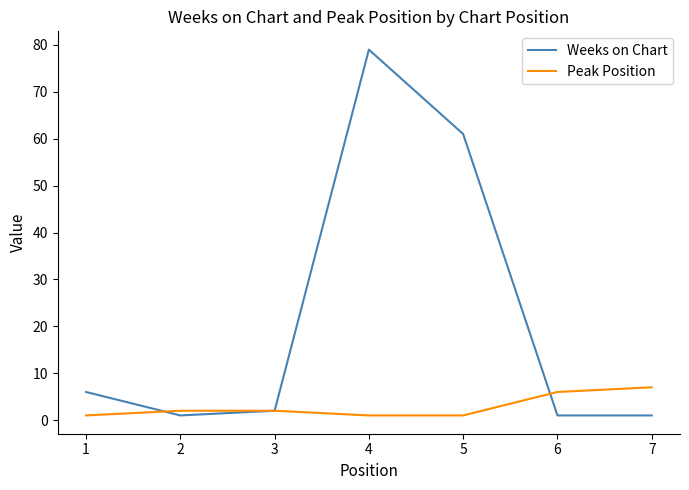

At which category is the sum across all series the highest?

4